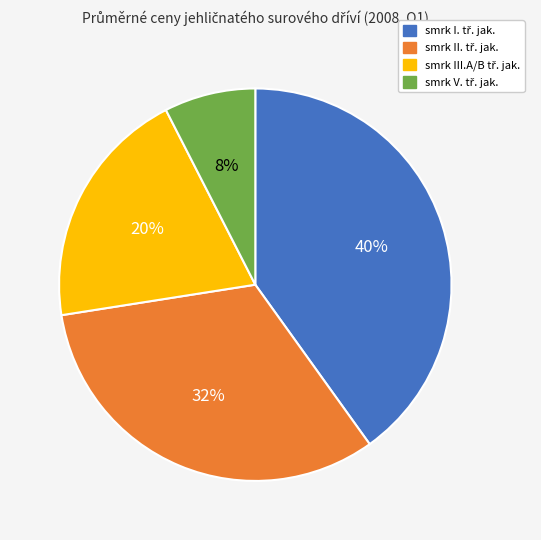

To the nearest percent, what is the average slice percentage?

25%